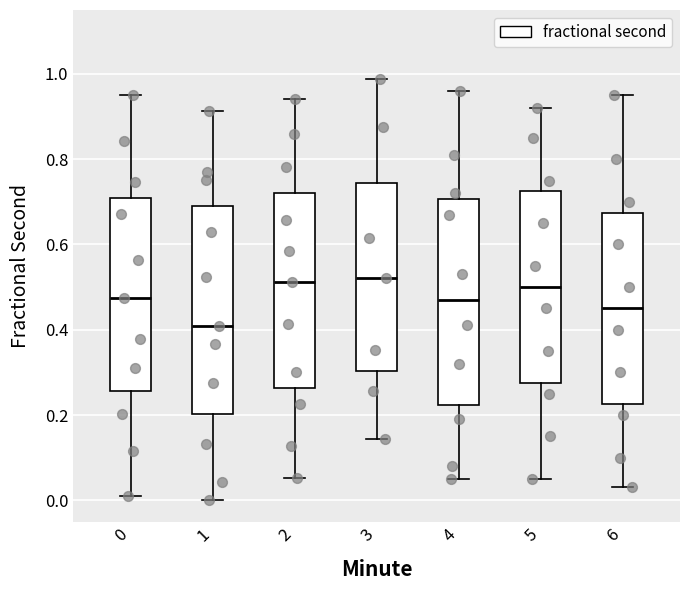

Reading left to right, transcribe this box plot: for each box, give where its median line is, the range the box spans, and where its two whiskers end, as read against the y-axis. The values are not printed on the chart, so give them approximately, as read against the axis.

0: median 0.48, box 0.26 to 0.70, whiskers 0.00 to 0.96
1: median 0.40, box 0.20 to 0.68, whiskers 0.00 to 0.92
2: median 0.52, box 0.26 to 0.72, whiskers 0.06 to 0.94
3: median 0.52, box 0.30 to 0.74, whiskers 0.14 to 0.98
4: median 0.48, box 0.22 to 0.70, whiskers 0.06 to 0.96
5: median 0.50, box 0.28 to 0.72, whiskers 0.06 to 0.92
6: median 0.46, box 0.22 to 0.68, whiskers 0.04 to 0.96